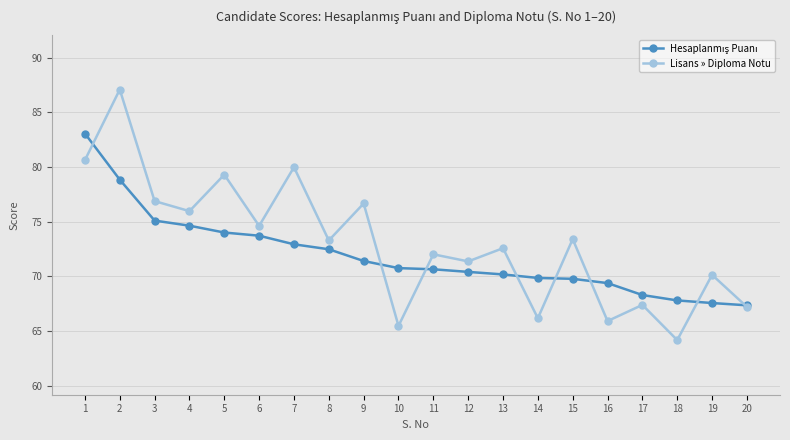

Which series has the largest total across all categories?

Lisans » Diploma Notu